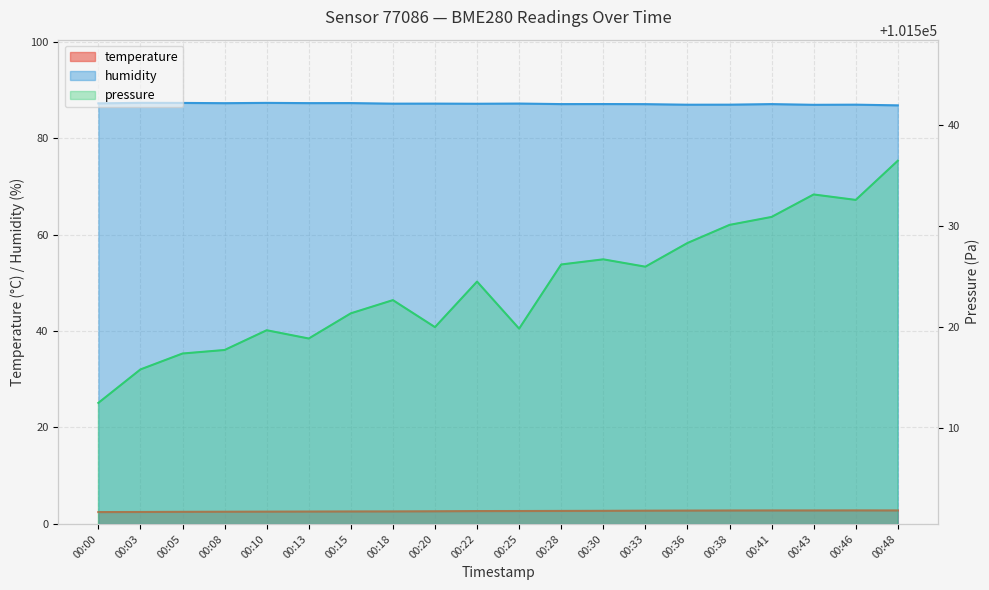

True or false: humidity and temperature cross at least once.

False